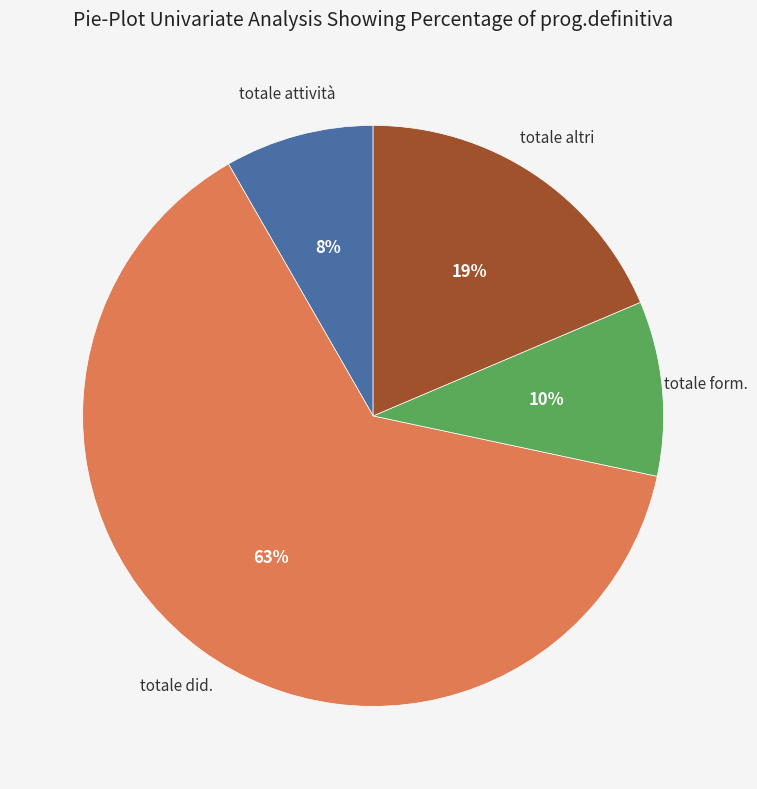

How many segments does this pie chart have?

4